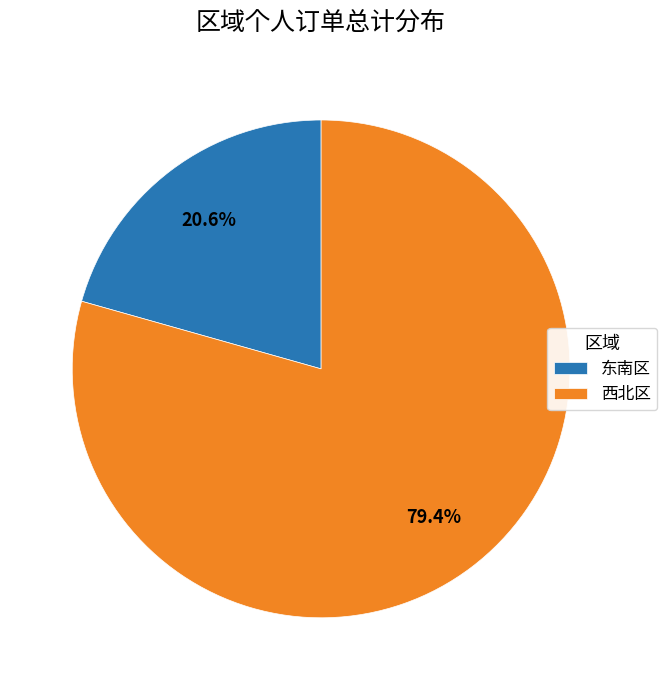

Does 东南区 represent more than half of the total?

No